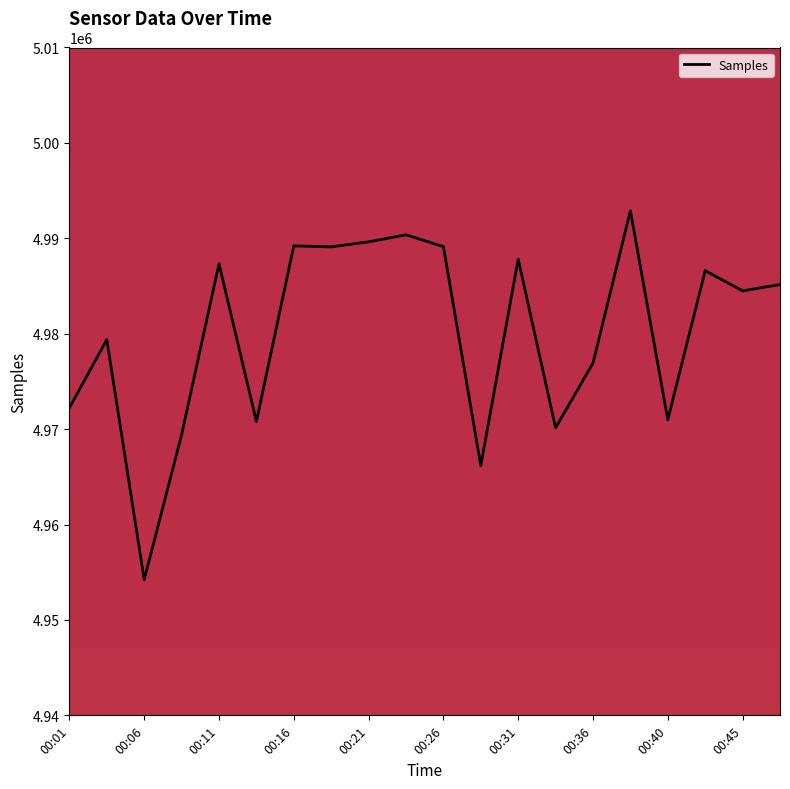

What is the difference between the maximum and minimum values?

38661